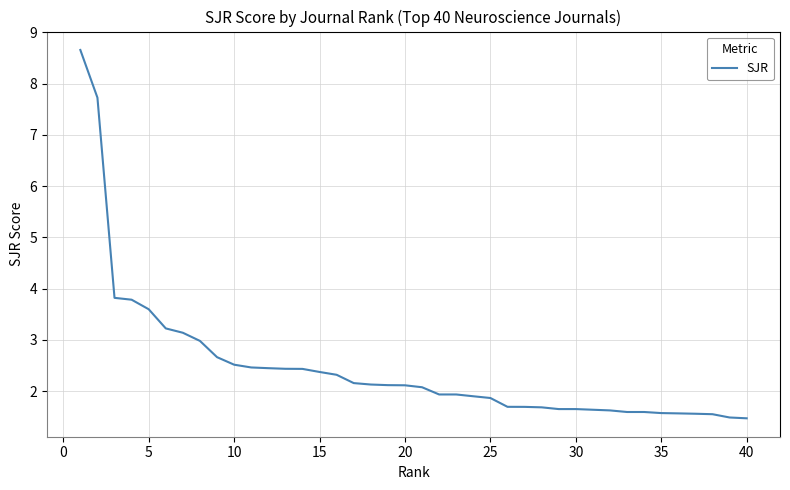

How many categories are shown in the chart?

40